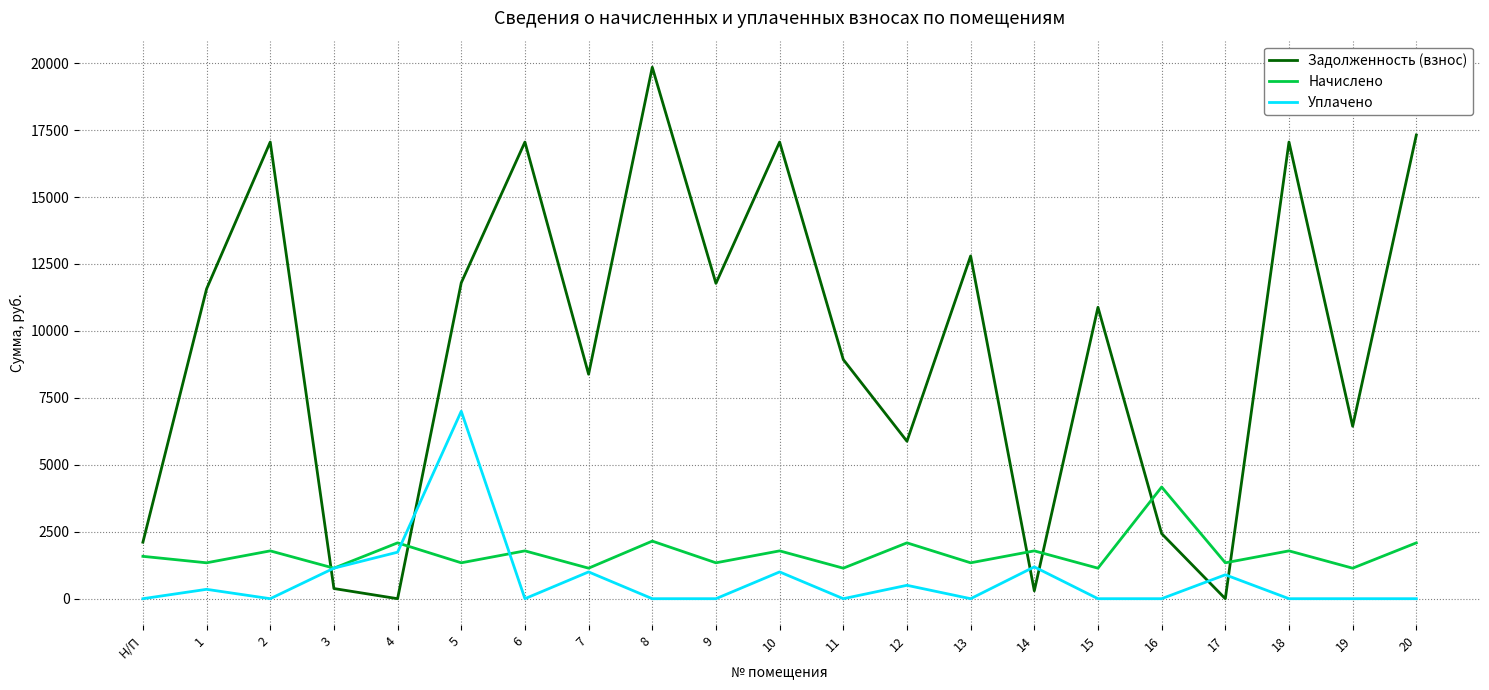

The Задолженность (взнос) series shows 6439.8 at 19. True or false?

True